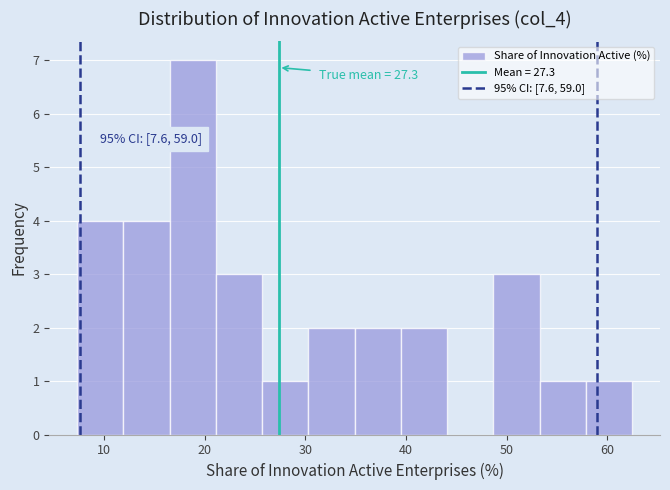

Which range on the x-axis has the tallest bar?

16.5 to 21.1